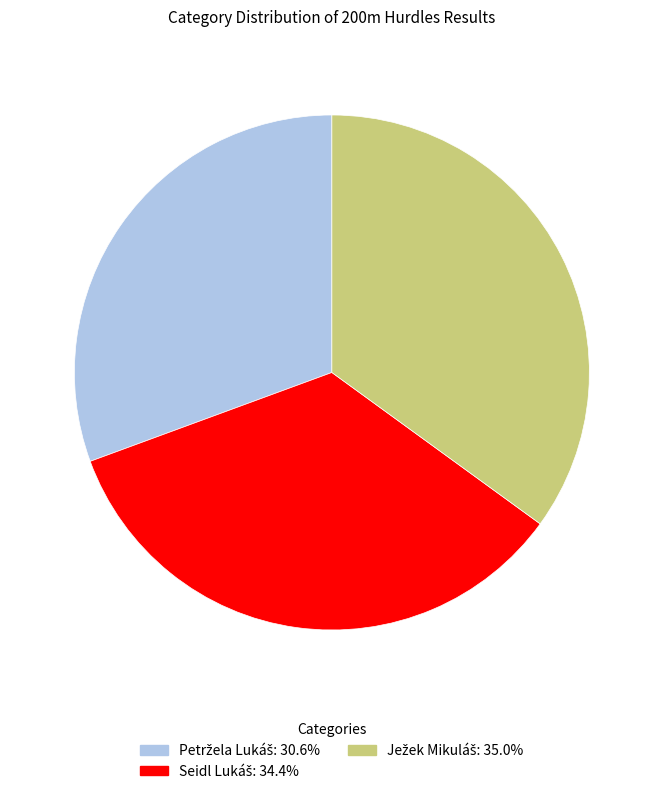

Is there any slice that represents more than half of the pie?

No